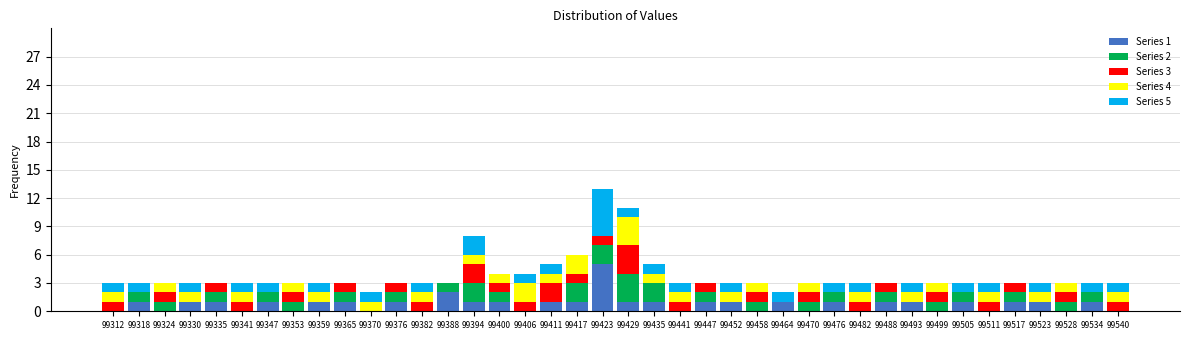

Is it true that Series 1 equals 0 at 99458?

True